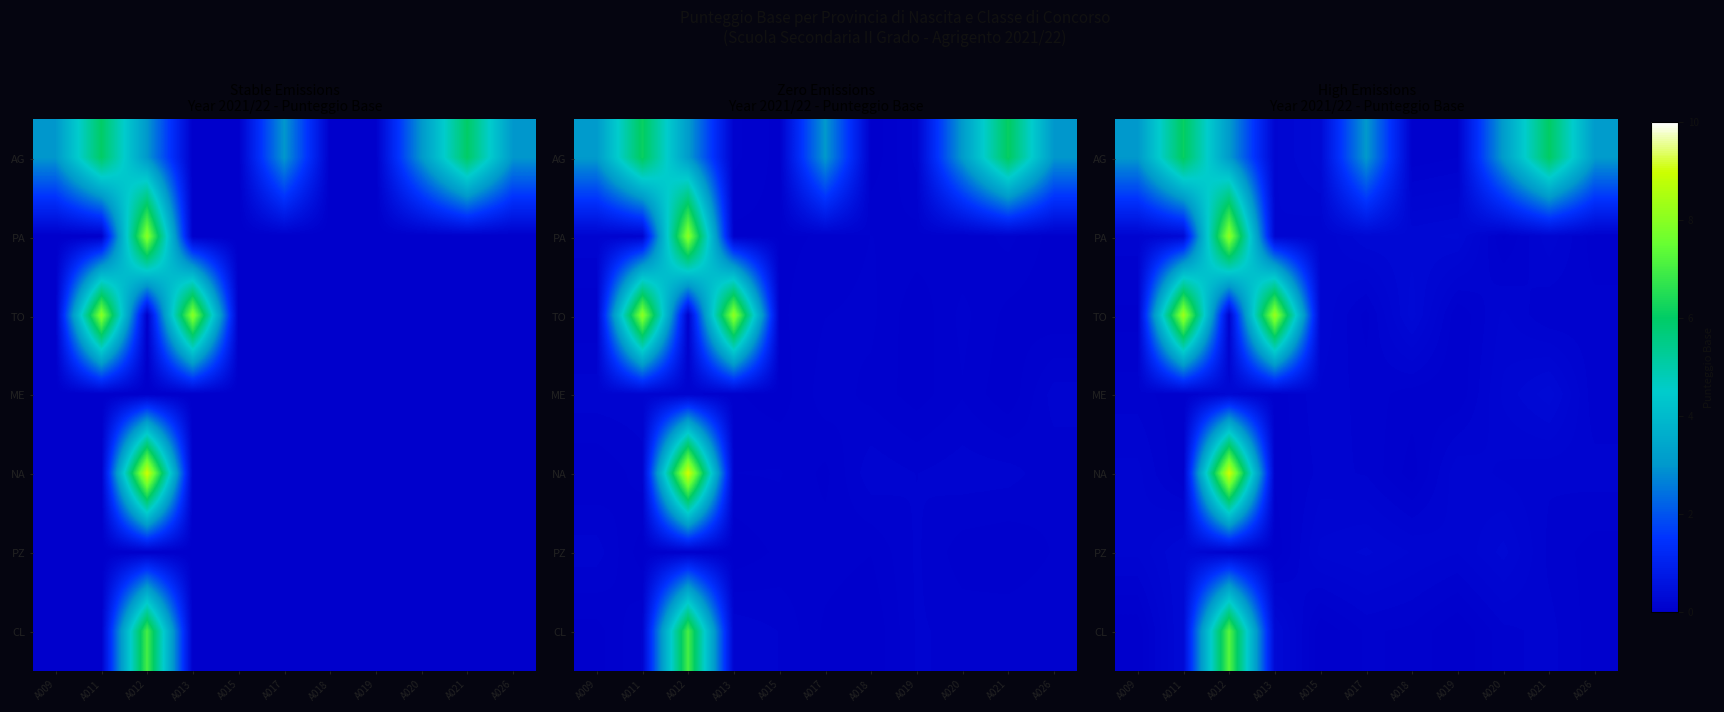

How many distinct data groups are displayed?

7